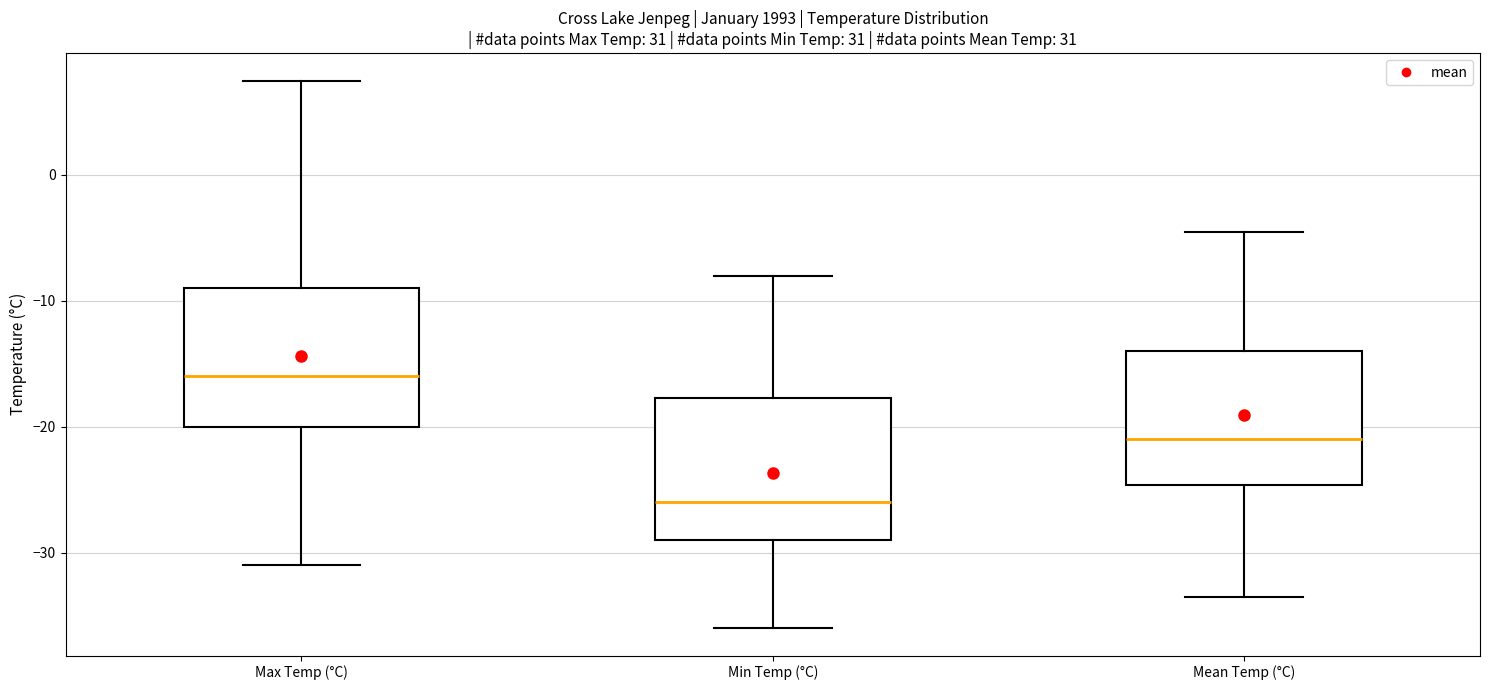

Reading left to right, read every box against the y-axis: the position of its median line, the range the box covers, and the ends of its whiskers. The values are not printed on the chart, so give them approximately, as read against the axis.

Max Temp (°C): median -16, box -20 to -9, whiskers -31 to 8
Min Temp (°C): median -26, box -29 to -18, whiskers -36 to -8
Mean Temp (°C): median -21, box -25 to -14, whiskers -33 to -4